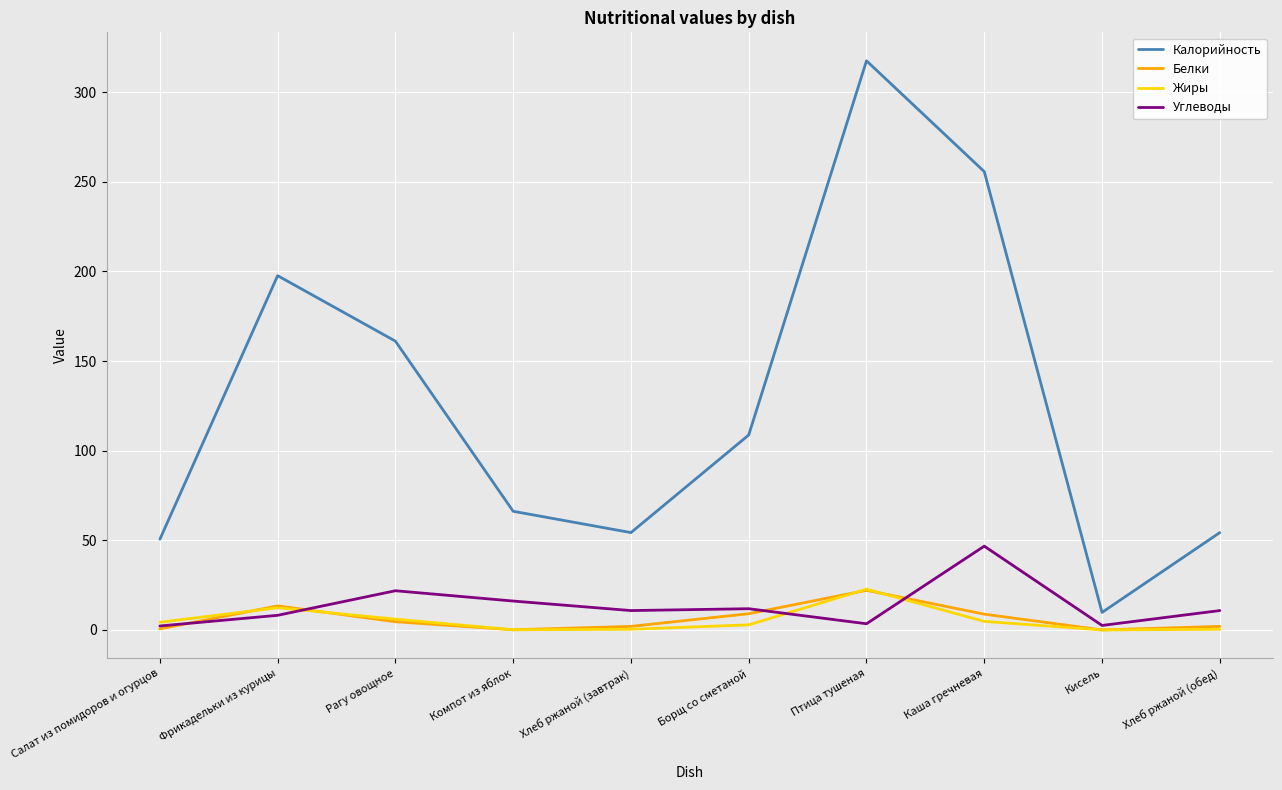

Which series has the largest total across all categories?

Калорийность